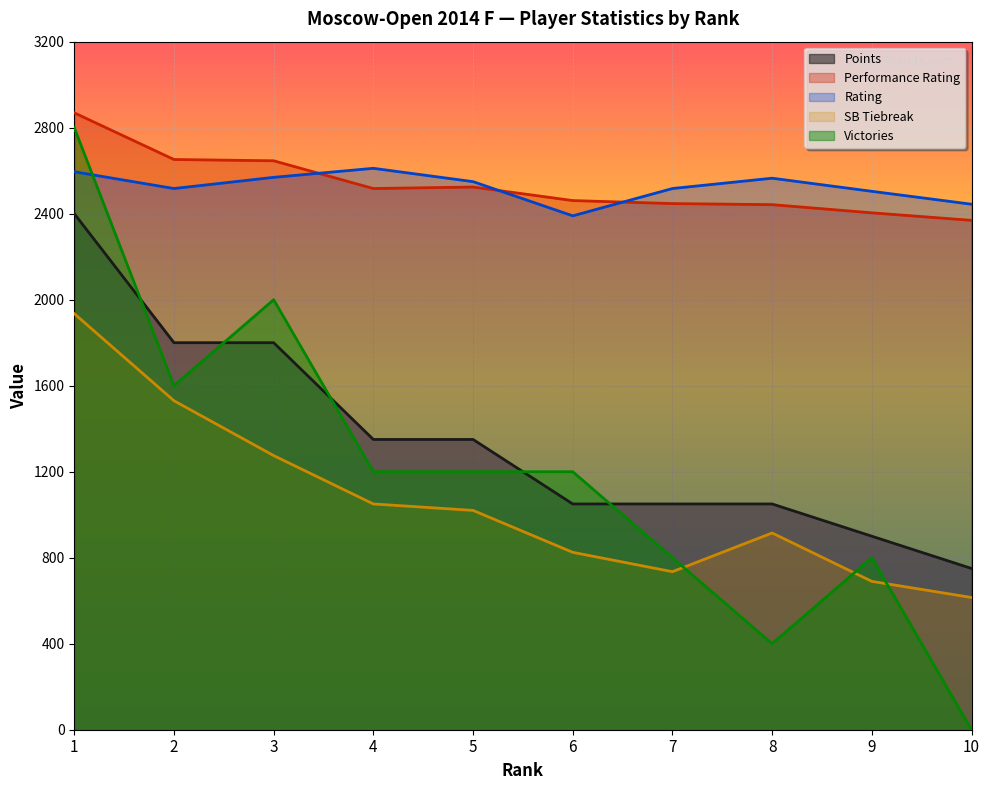

In Rating, how many points are lower than both neighbors (excluding endpoints)?

2